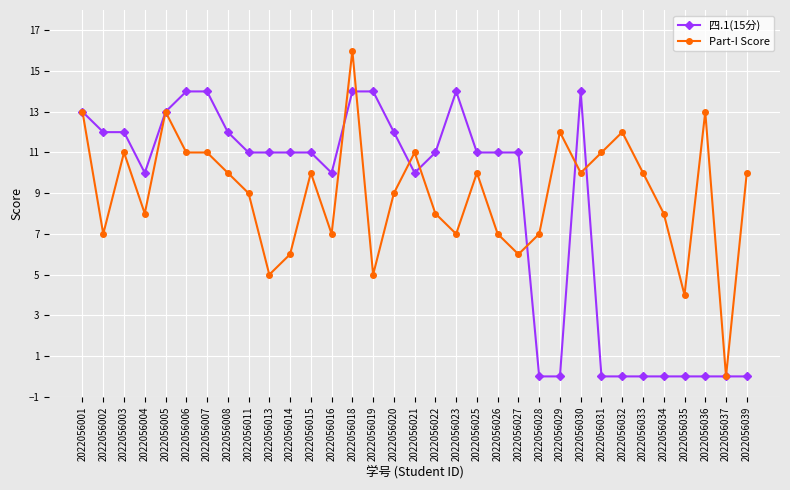

After their last crossing, which series has the higher values: Part-I Score or 四.1(15分)?

Part-I Score